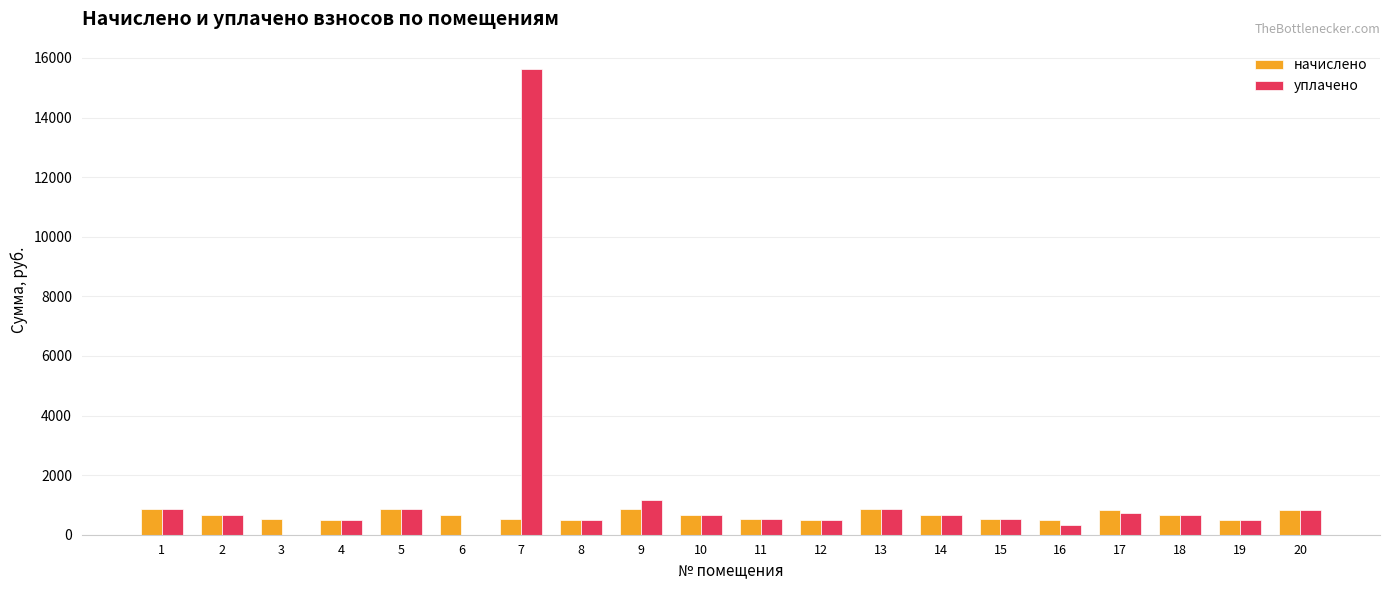

What is the sum of all начислено values?

12937.8